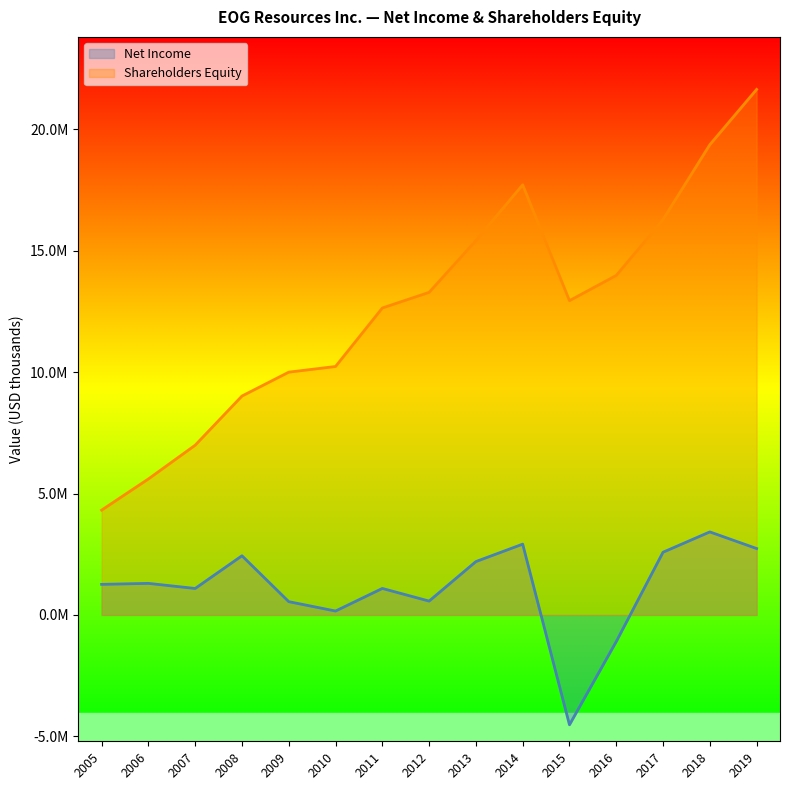

What are all the series names shown in the legend?

Net Income, Shareholders Equity